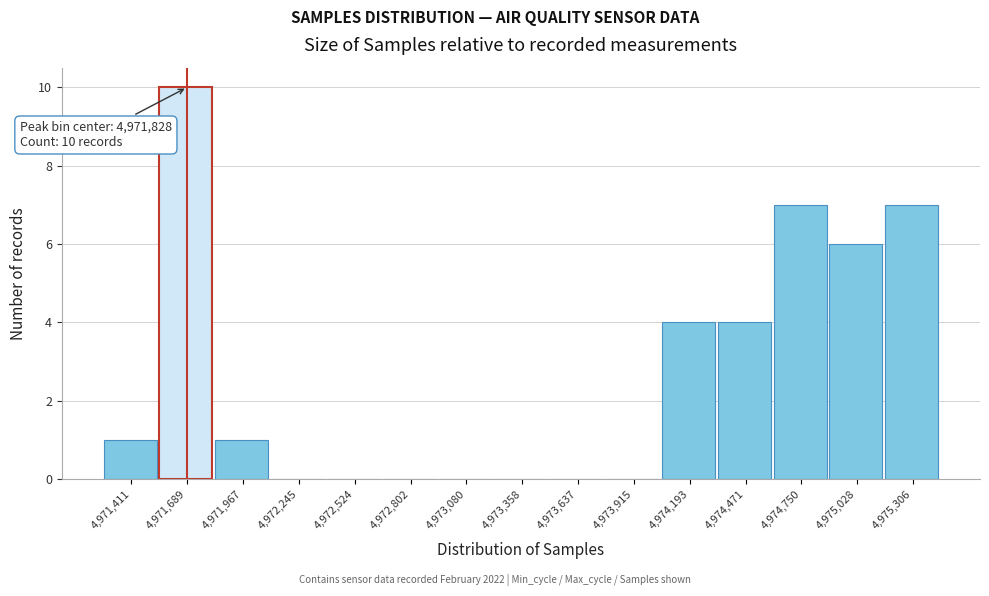

Reading left to right, what are all the values shown in this chart?

4,971,411=1	4,971,689=10	4,971,967=1	4,972,245=0	4,972,524=0	4,972,802=0	4,973,080=0	4,973,358=0	4,973,637=0	4,973,915=0	4,974,193=4	4,974,471=4	4,974,750=7	4,975,028=6	4,975,306=7